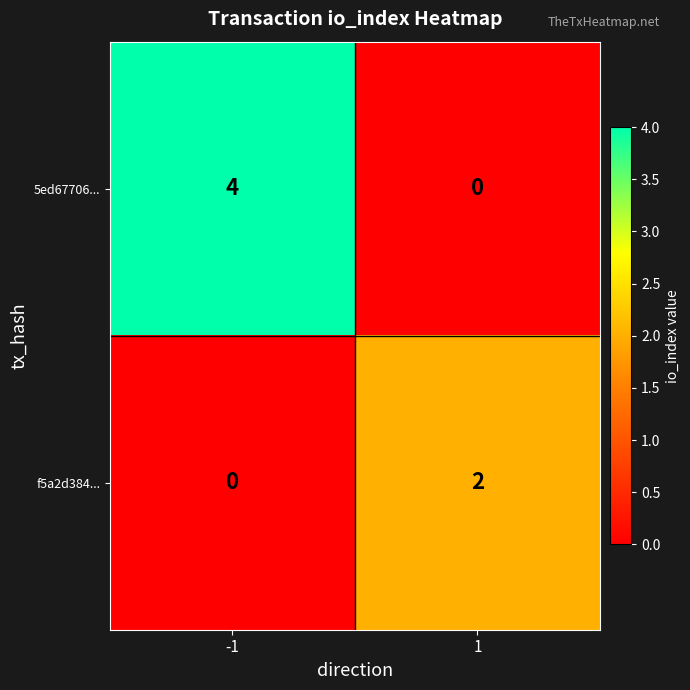

Which series has the widest spread of values?

5ed67706...